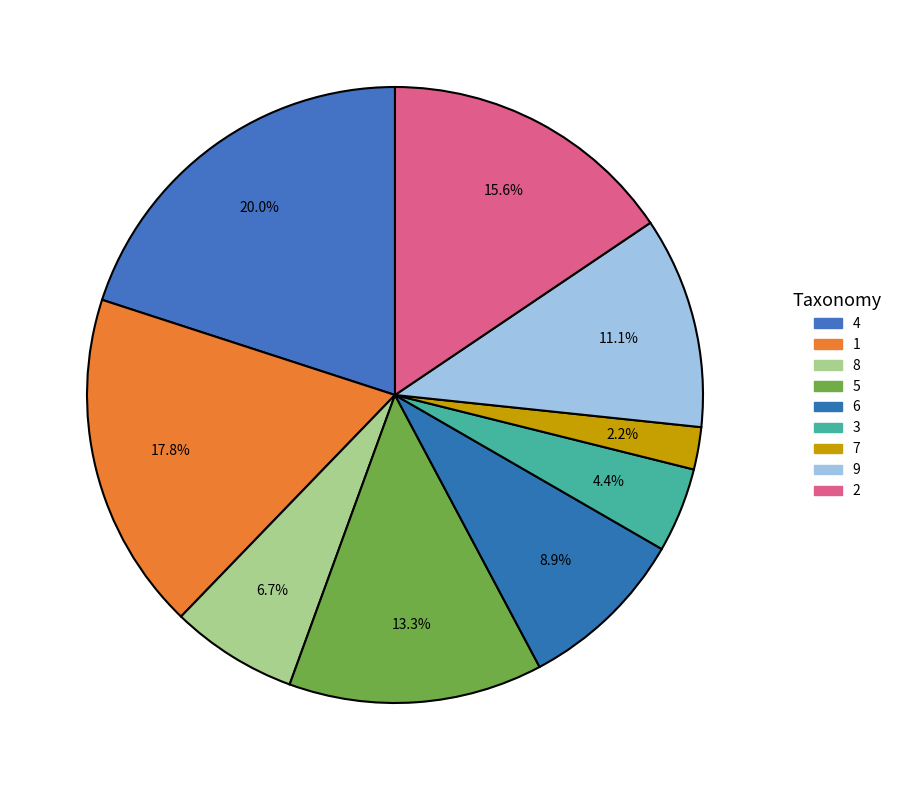

Which slice is the smallest?

7